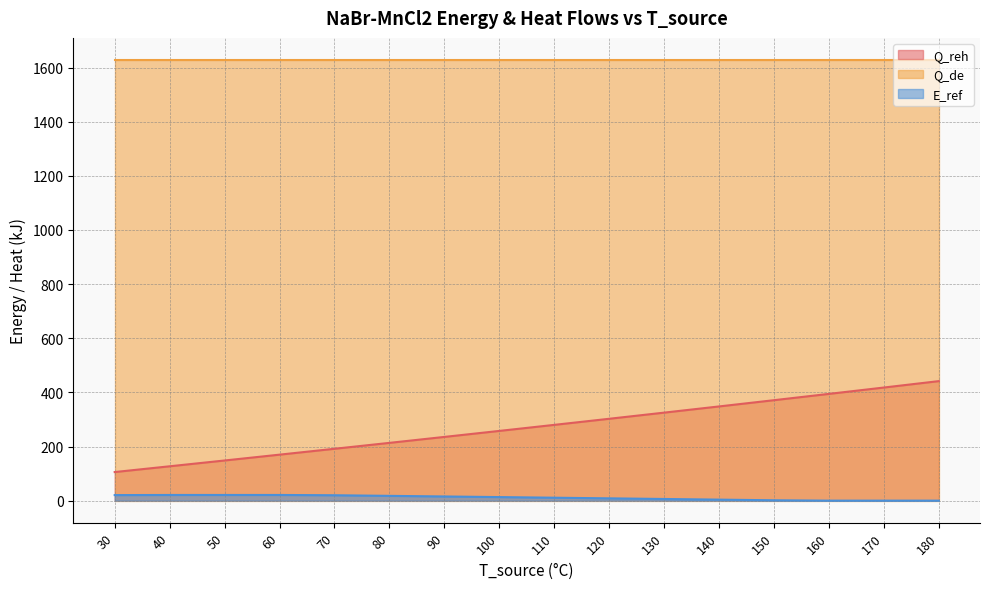

What is the minimum value for Q_reh?

105.6